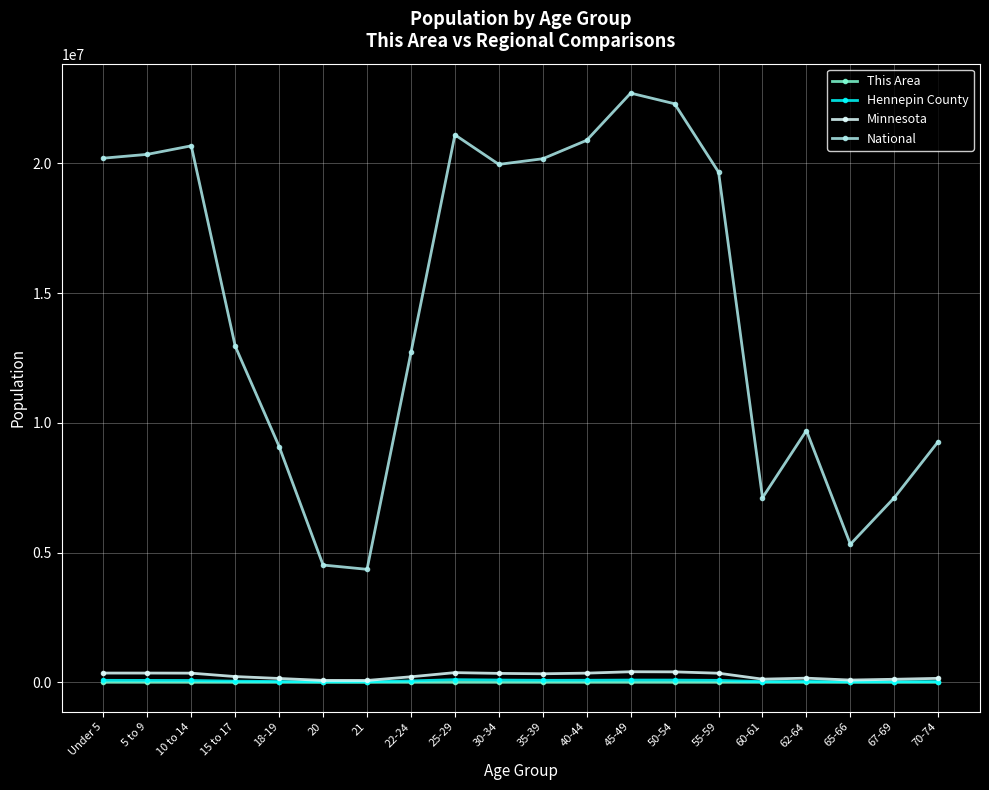

Between 22-24 and 25-29, which series saw the biggest shift?

National